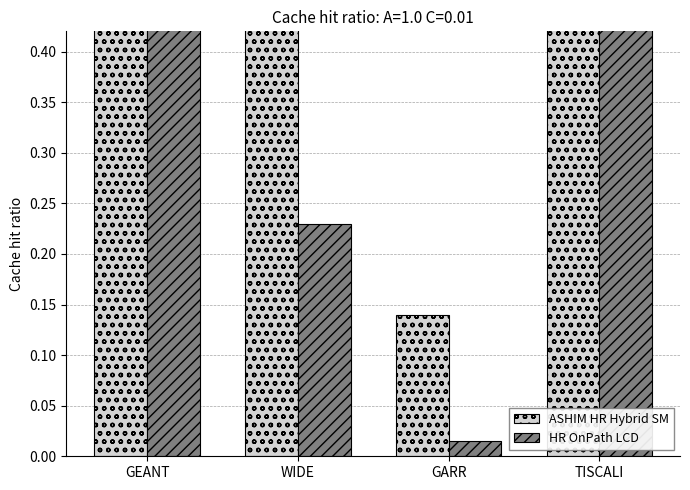

Reading left to right, what are all the values shown in this chart?

ASHIM HR Hybrid SM: GEANT=0.9	WIDE=0.9	GARR=0.1	TISCALI=0.8
HR OnPath LCD: GEANT=0.8	WIDE=0.2	GARR=0.0	TISCALI=0.8